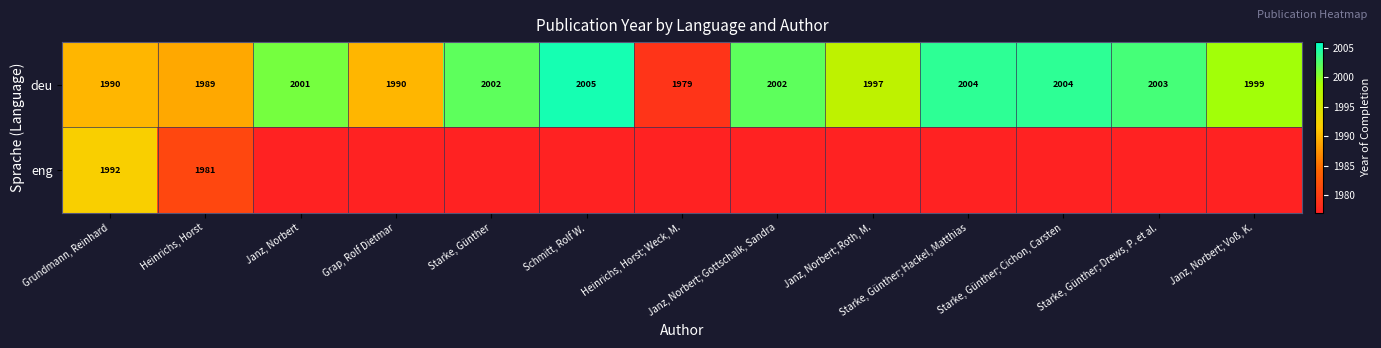

What is the total value across all series at Heinrichs, Horst?

3970